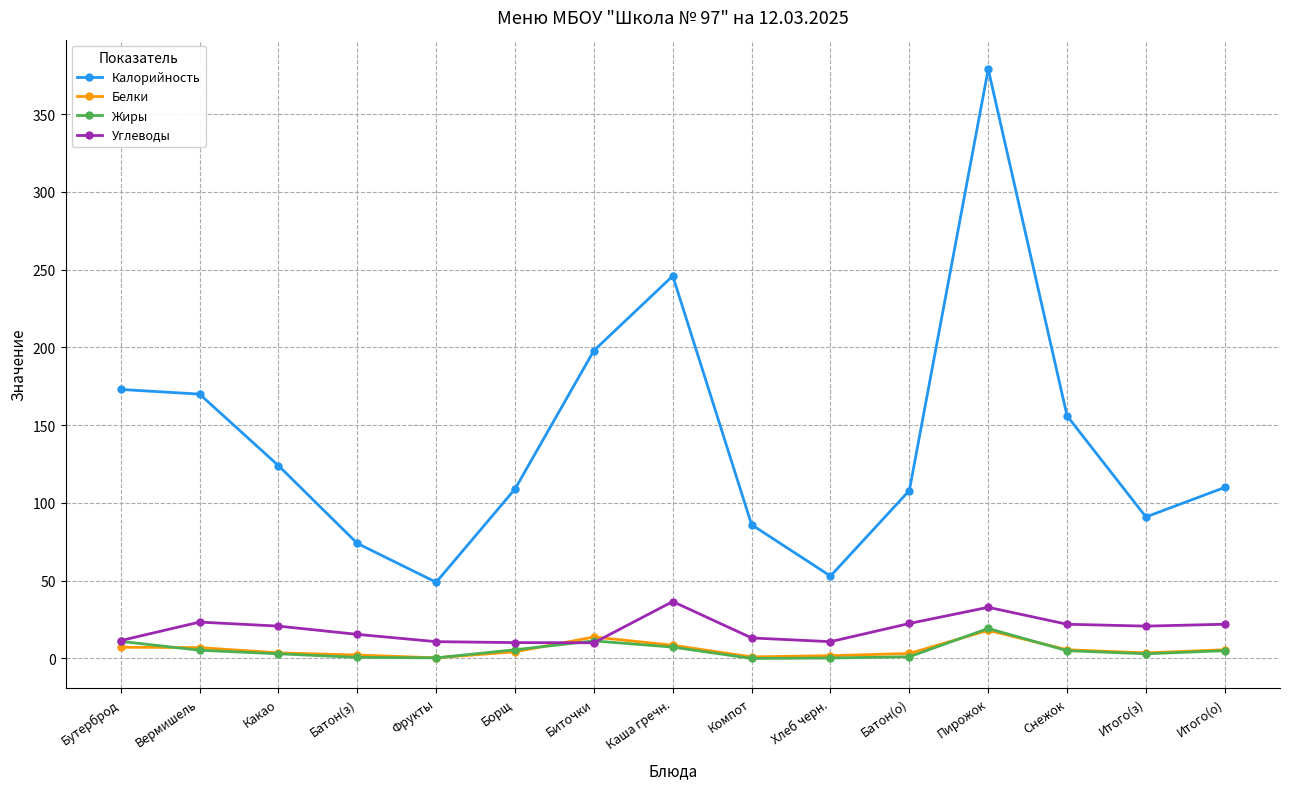

Which series has the largest total across all categories?

Калорийность